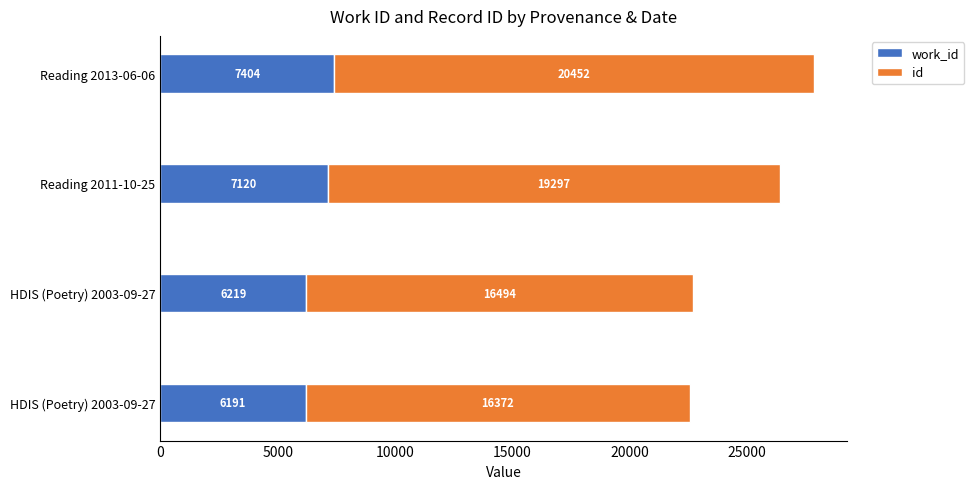

What is the value of the work_id bar at the 2nd from the left?

6219